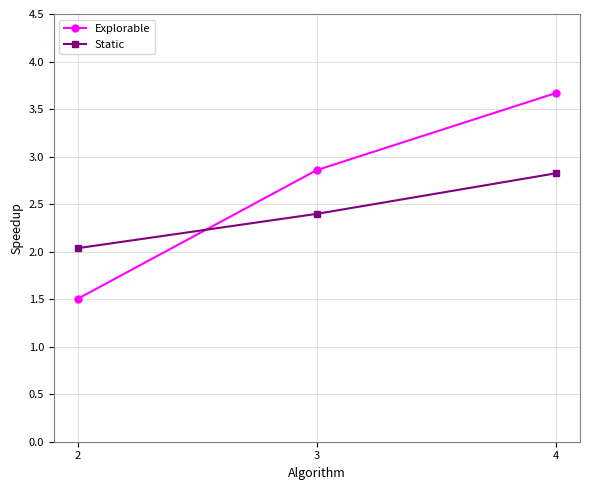

What is the lowest value of the Explorable series?

1.5